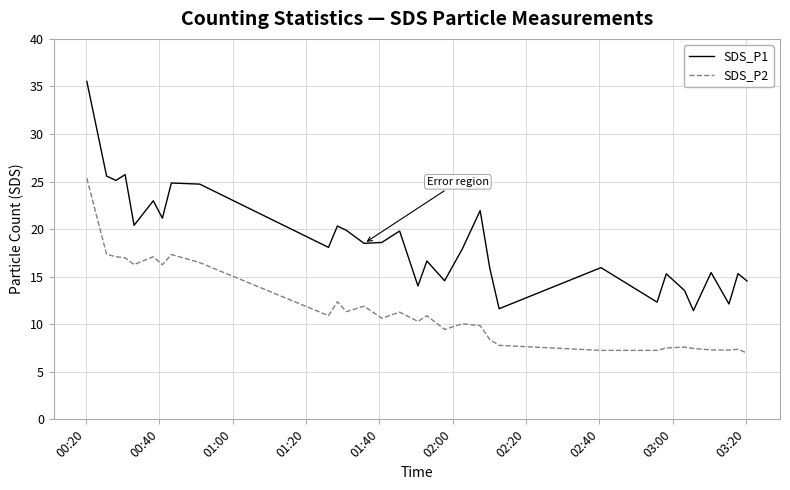

Rank the series by their average value, from lowest to highest.

SDS_P2, SDS_P1